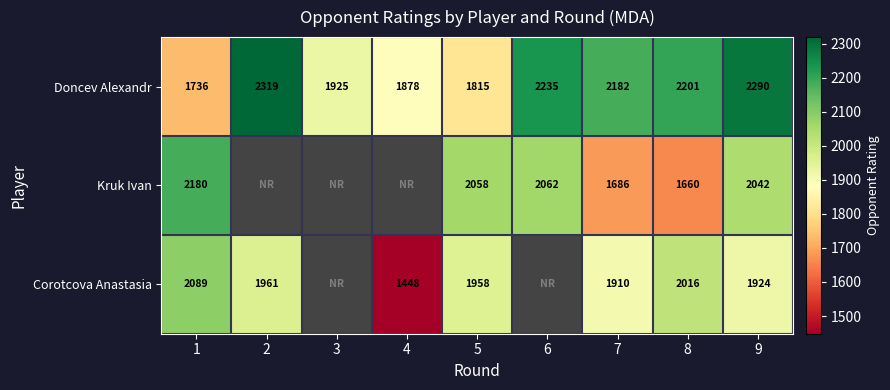

What is the minimum value shown in the chart?

1448.0